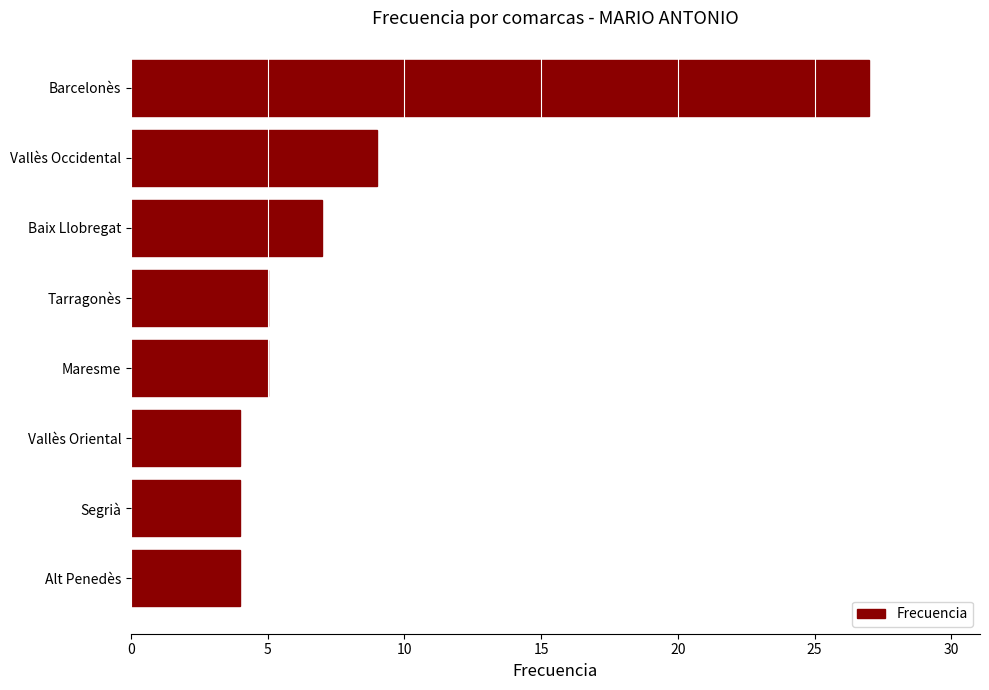

What is the change in value from Segrià to Baix Llobregat?

+3